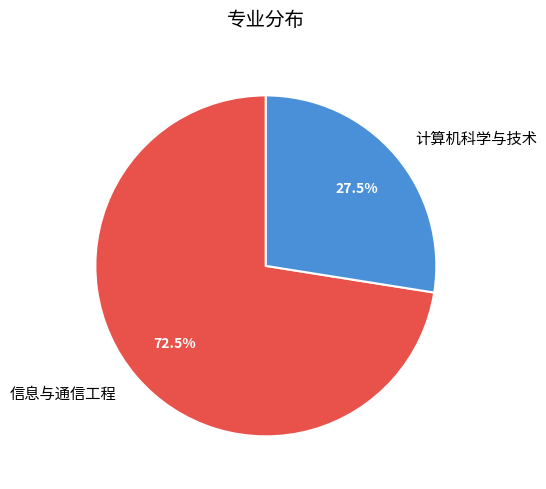

Is it true that 计算机科学与技术 is 22% of the pie?

False